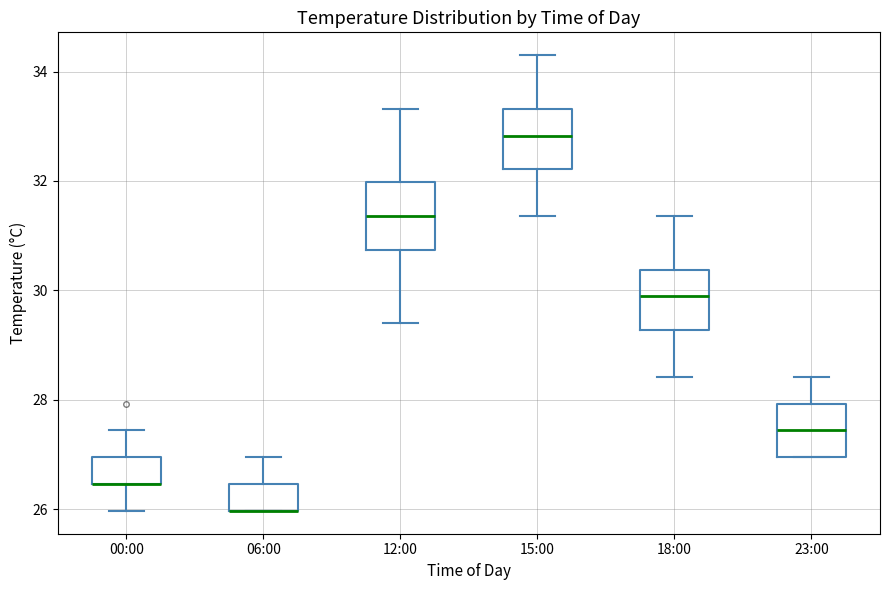

Where does the upper whisker of the box for 00:00 end on the y-axis? The values are not printed on the chart, so give them approximately, as read against the axis.

27.4